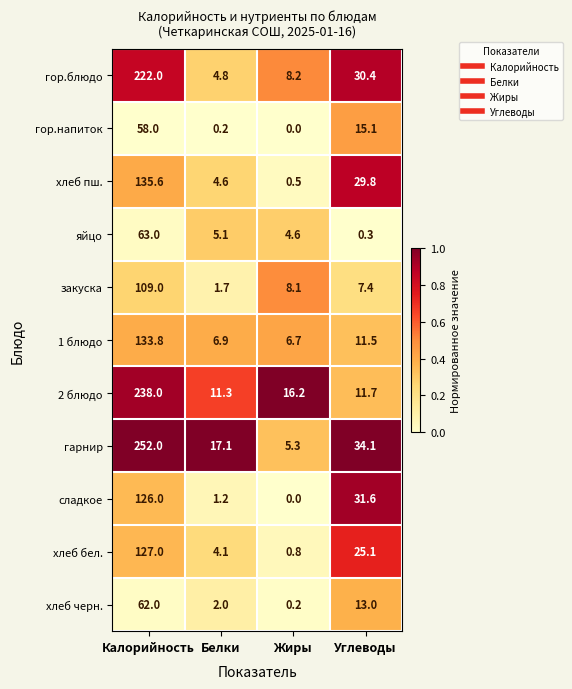

At which category does the chart reach its minimum across all series?

Жиры